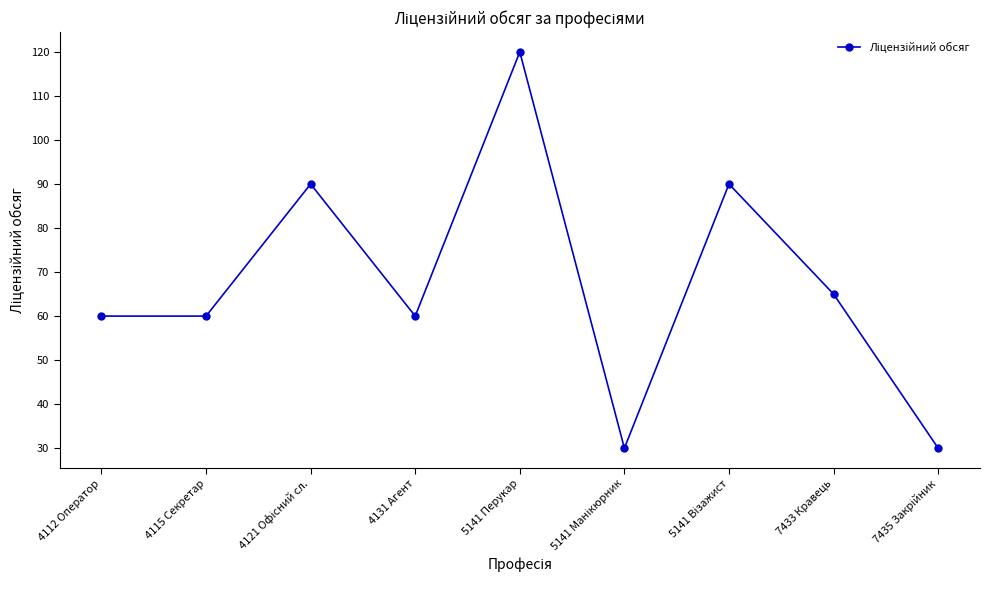

What is the average value?

67